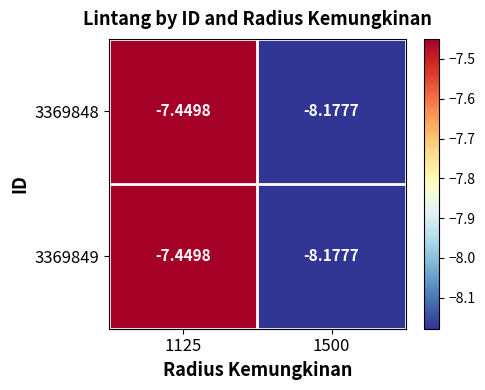

What is the total value across all series at 1500?

-16.4